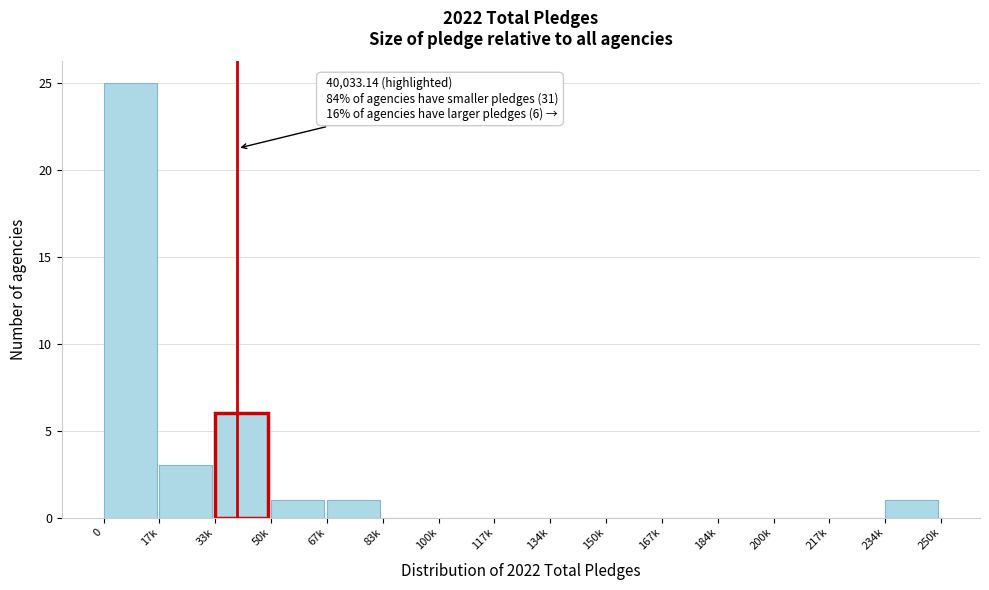

Reading right to left, transcribe all the data shown in this chart.

234k=1	217k=0	200k=0	184k=0	167k=0	150k=0	134k=0	117k=0	100k=0	83k=0	67k=1	50k=1	33k=6	17k=3	0=25